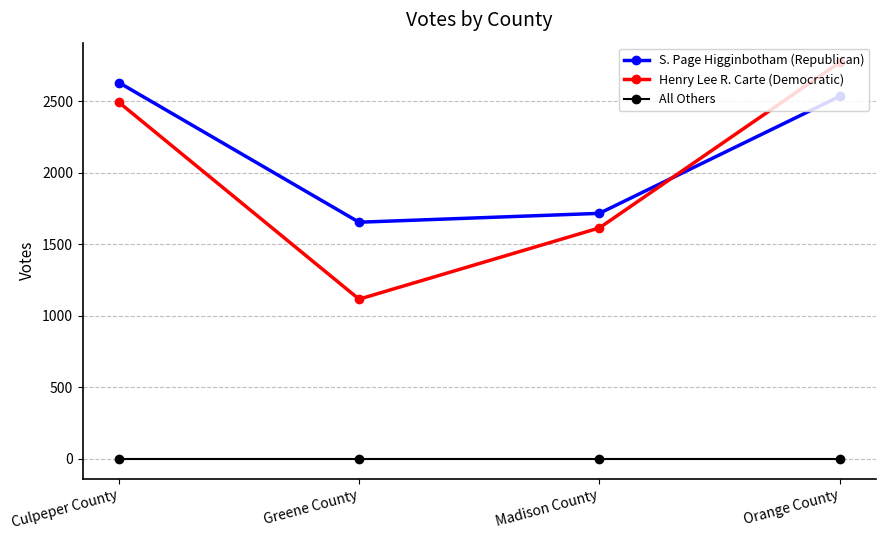

Reading left to right, transcribe all the data shown in this chart.

S. Page Higginbotham (Republican): Culpeper County=2631	Greene County=1654	Madison County=1716	Orange County=2534
Henry Lee R. Carte (Democratic): Culpeper County=2493	Greene County=1116	Madison County=1614	Orange County=2771
All Others: Culpeper County=0	Greene County=0	Madison County=0	Orange County=0